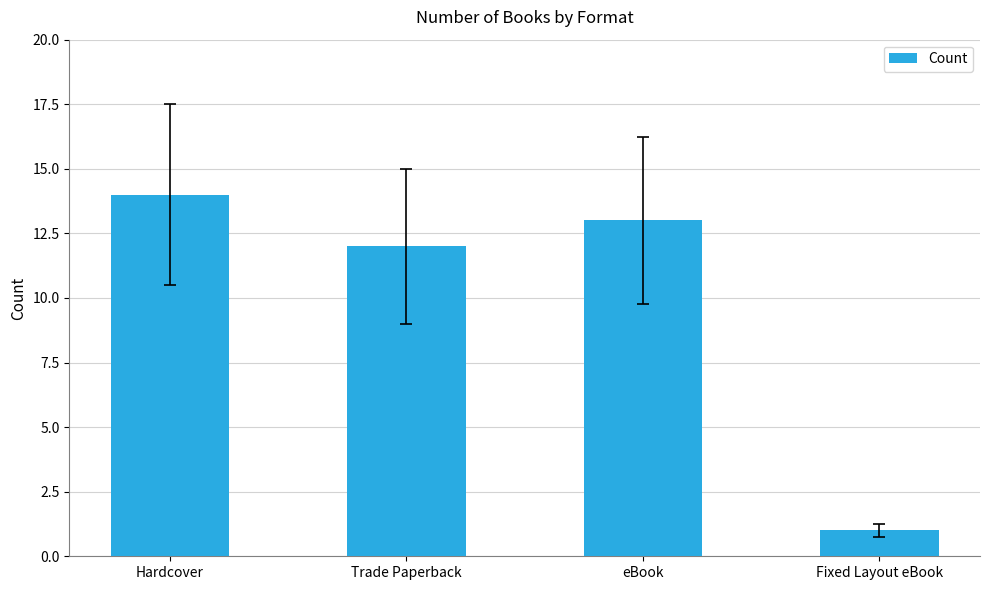

Between Fixed Layout eBook and Trade Paperback, which is larger?

Trade Paperback